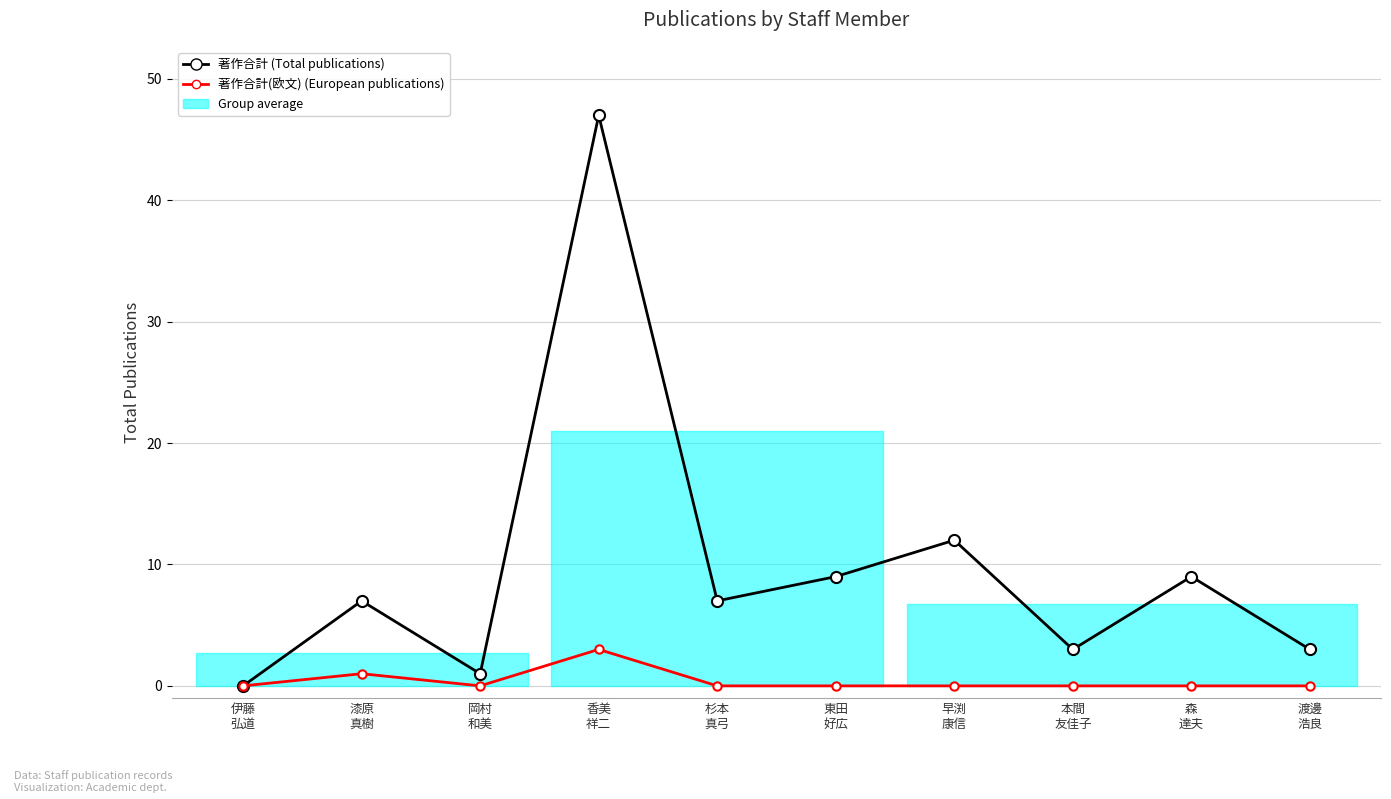

At which label does 著作合計 (Total publications) first exceed 7?

香美
祥二